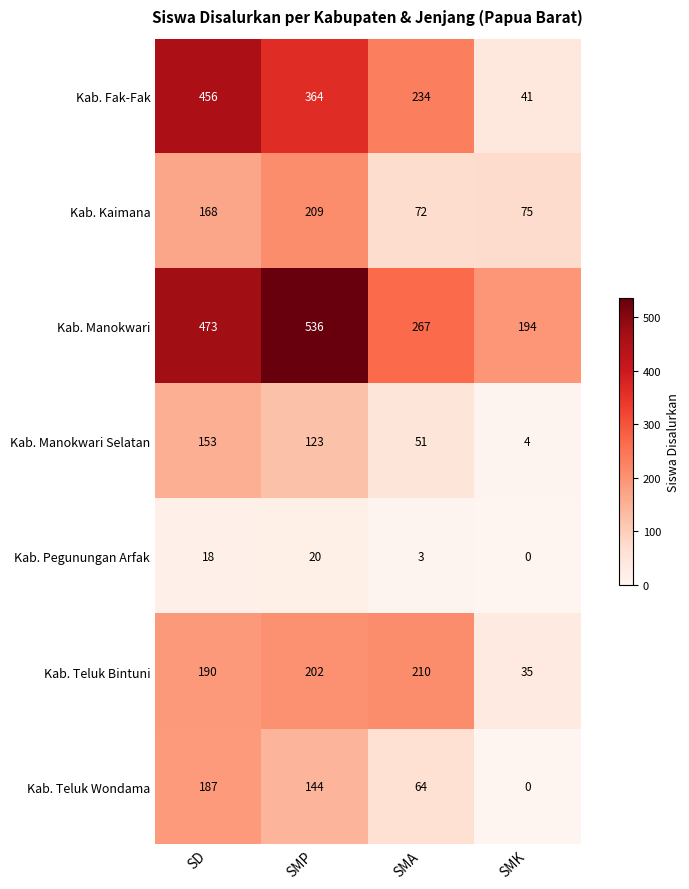

What is the spread (max minus min) of values at SMA?

264